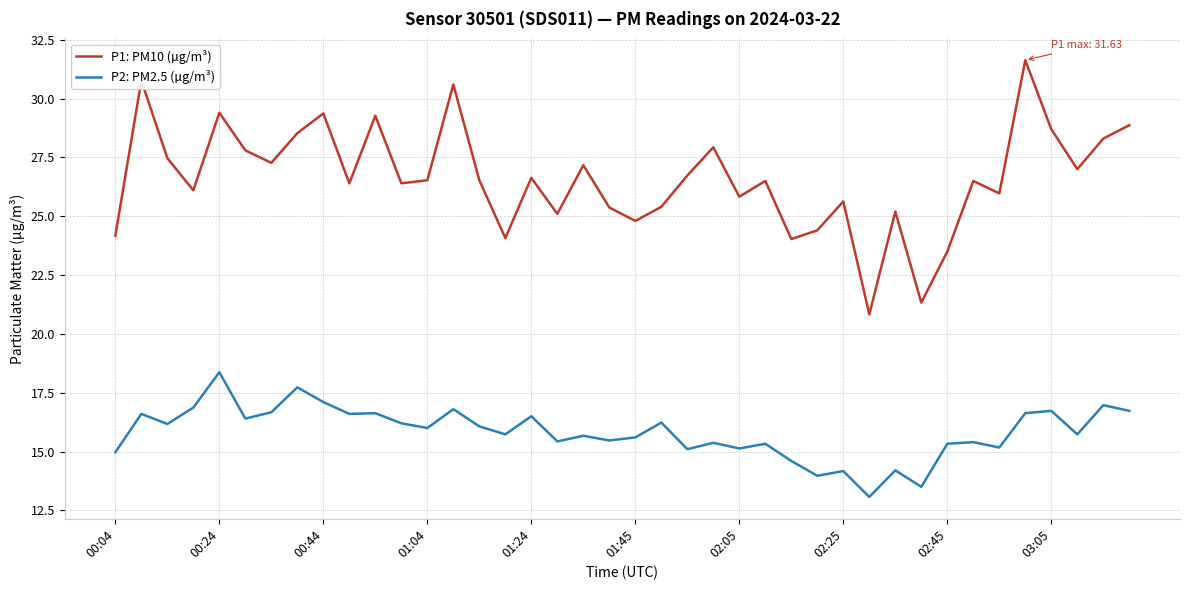

What is the maximum value shown in the chart?

31.6